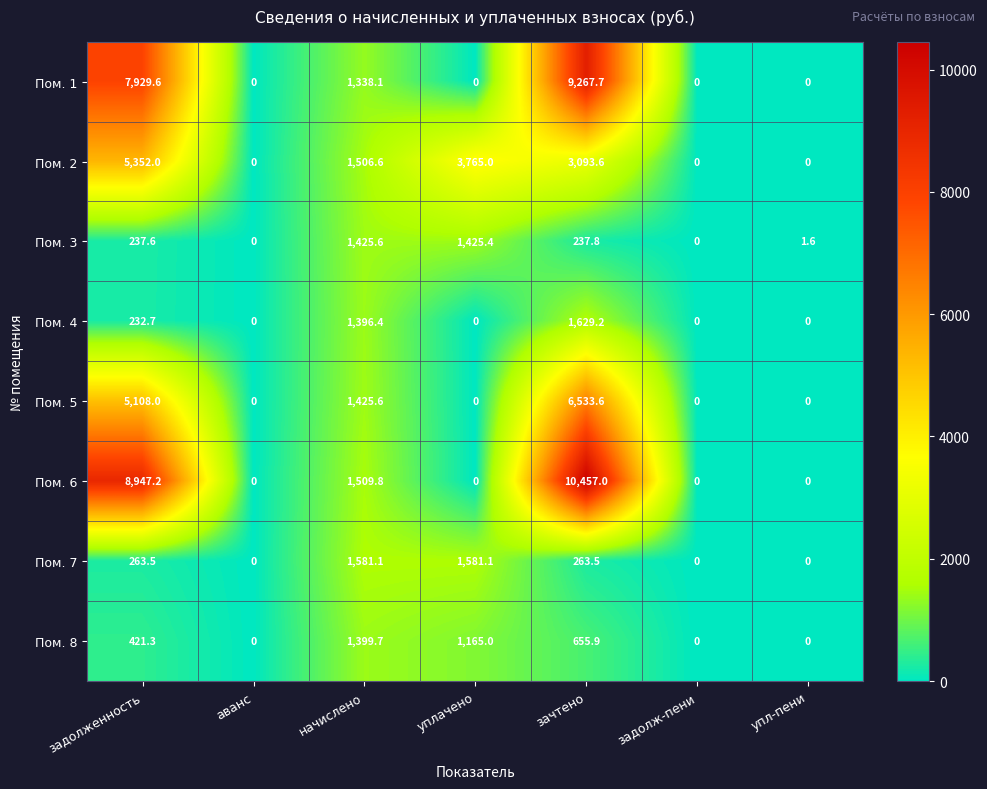

Is it true that Пом. 1 equals 1338.1 at начислено?

True